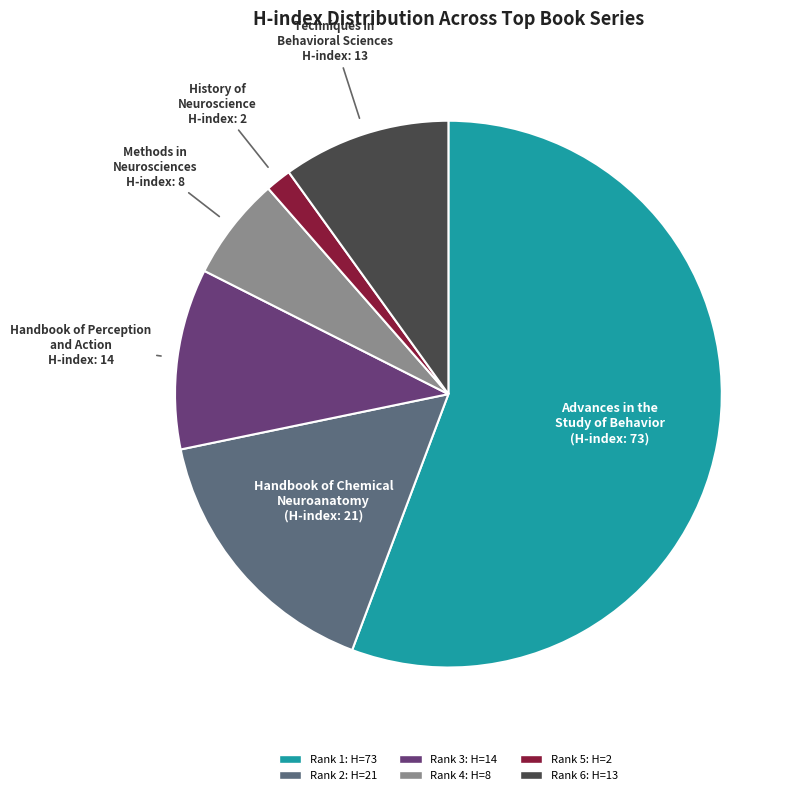

How many slices are in this pie chart?

6